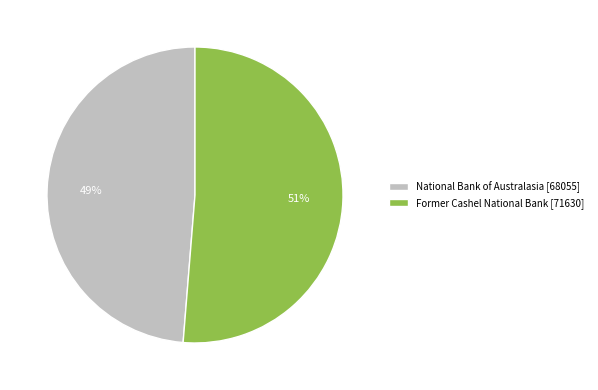

Which has a higher value, Former Cashel National Bank [71630] or National Bank of Australasia [68055]?

Former Cashel National Bank [71630]